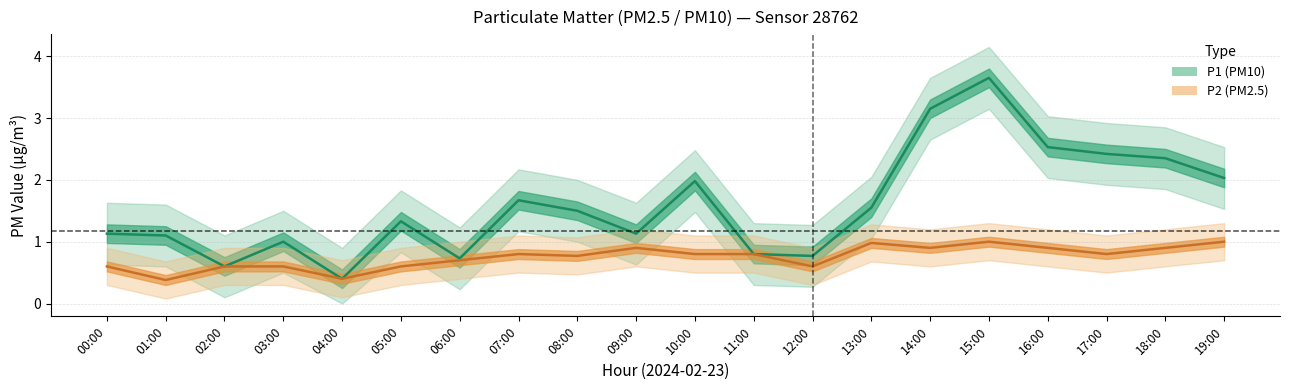

Which label corresponds to the smallest value in the chart?

01:00